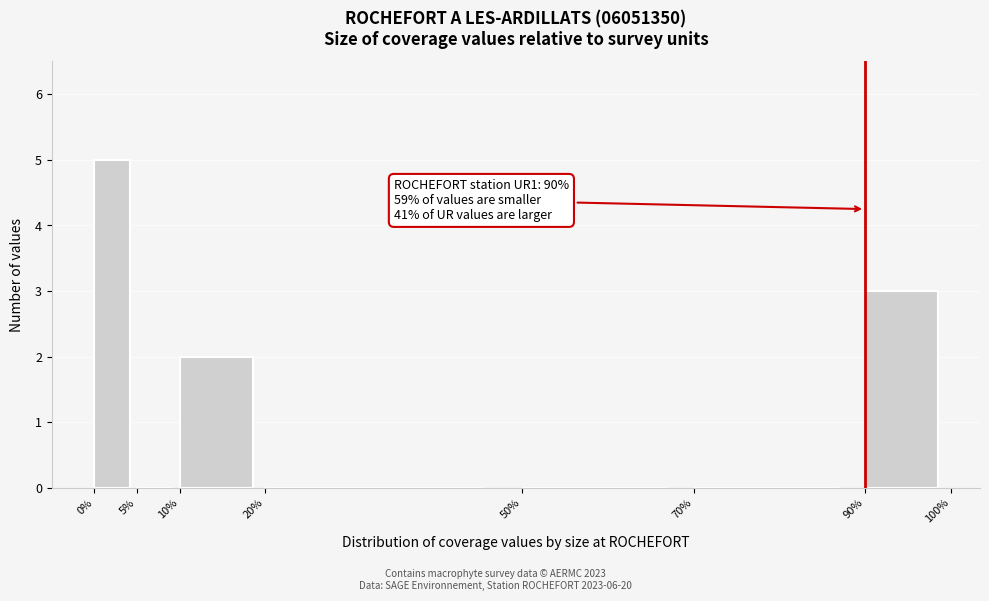

Over which range of the x-axis is the bar tallest?

0% to 5%